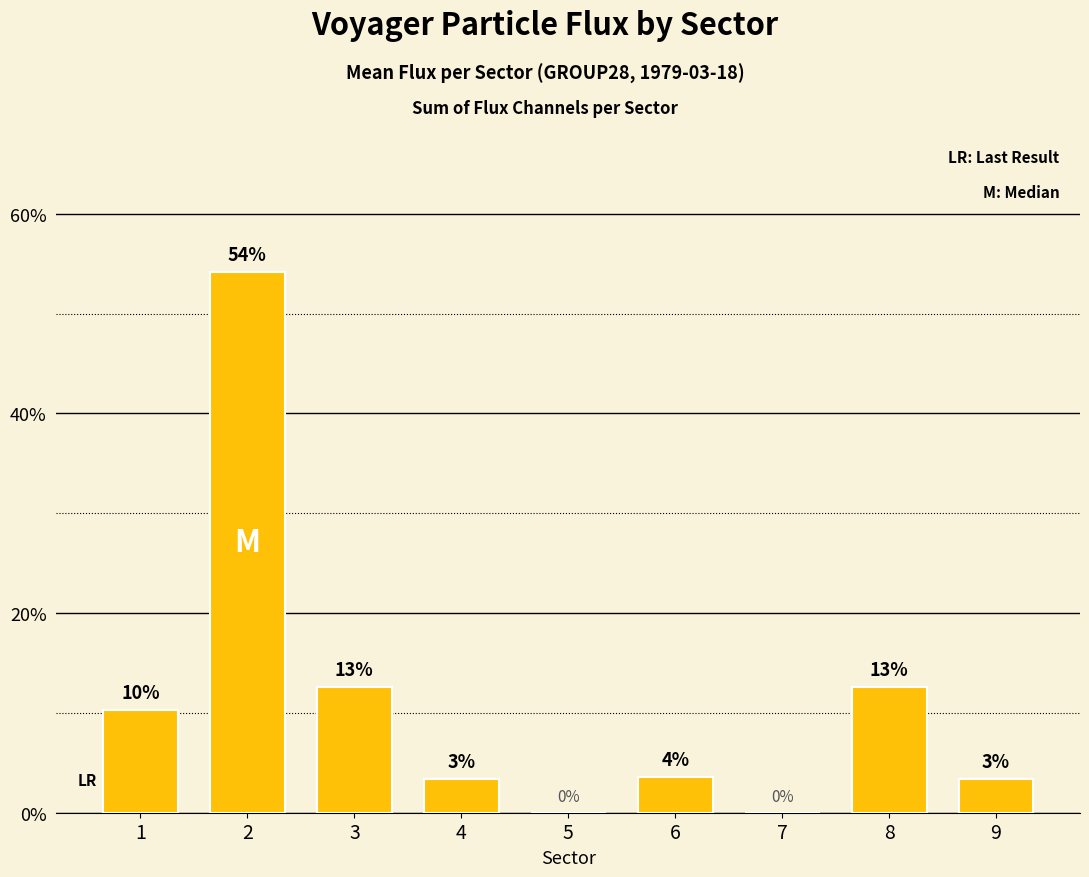

Rank the categories by value from highest to lowest.

2, 3, 8, 1, 6, 4, 9, 5, 7